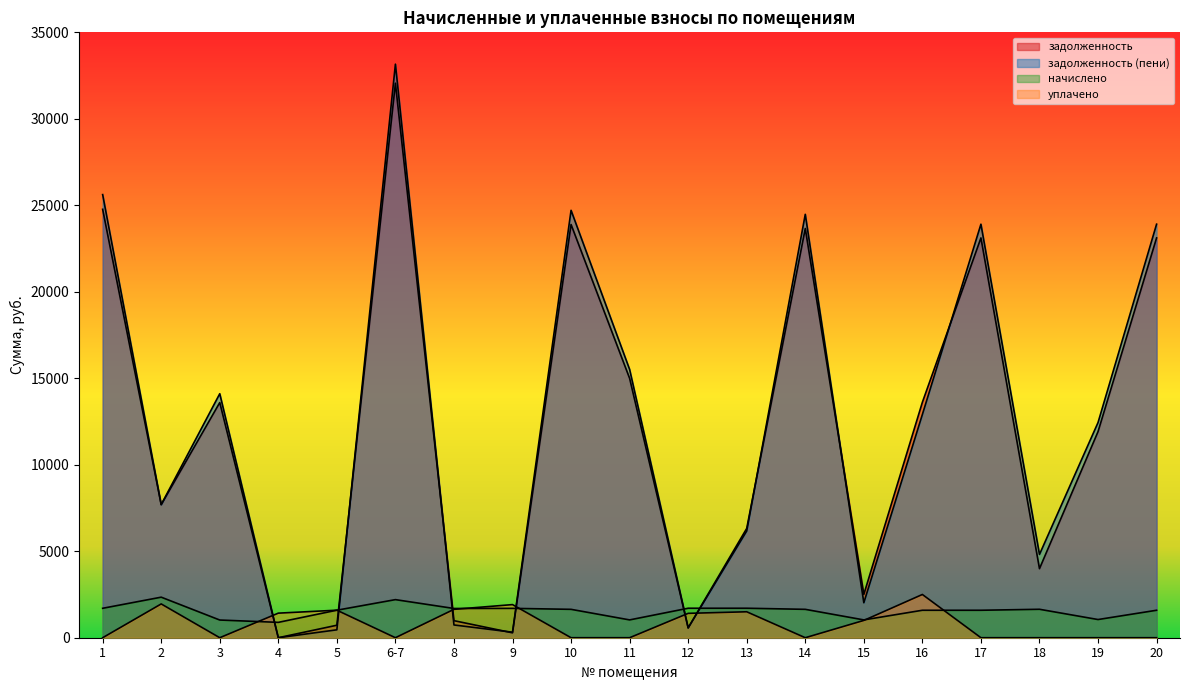

What is the spread (max minus min) of values at 1?

25619.0